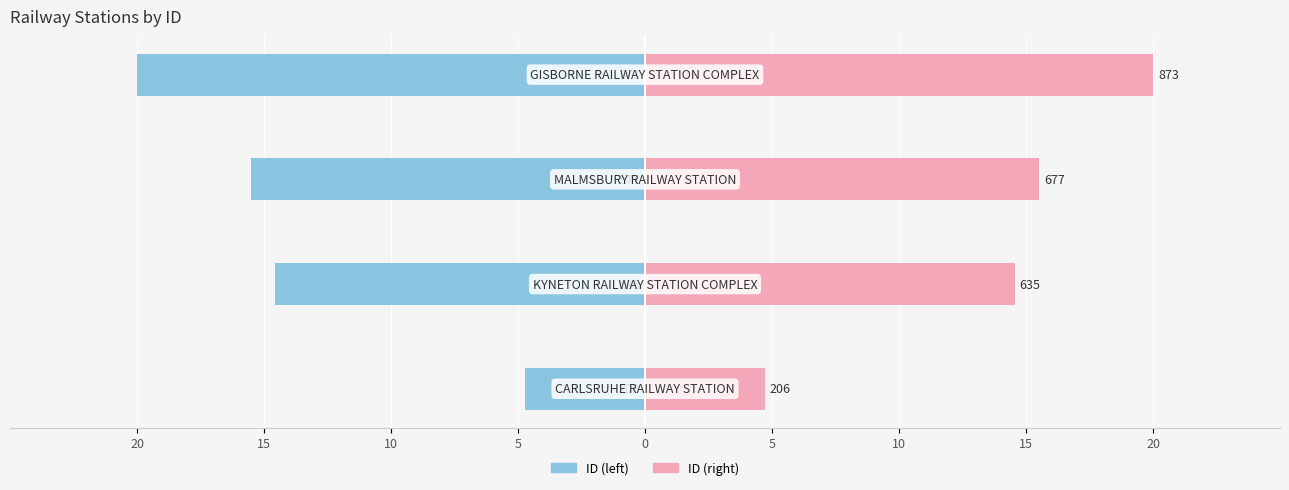

True or false: ID (right) has a value of 7.4 at 20.

False